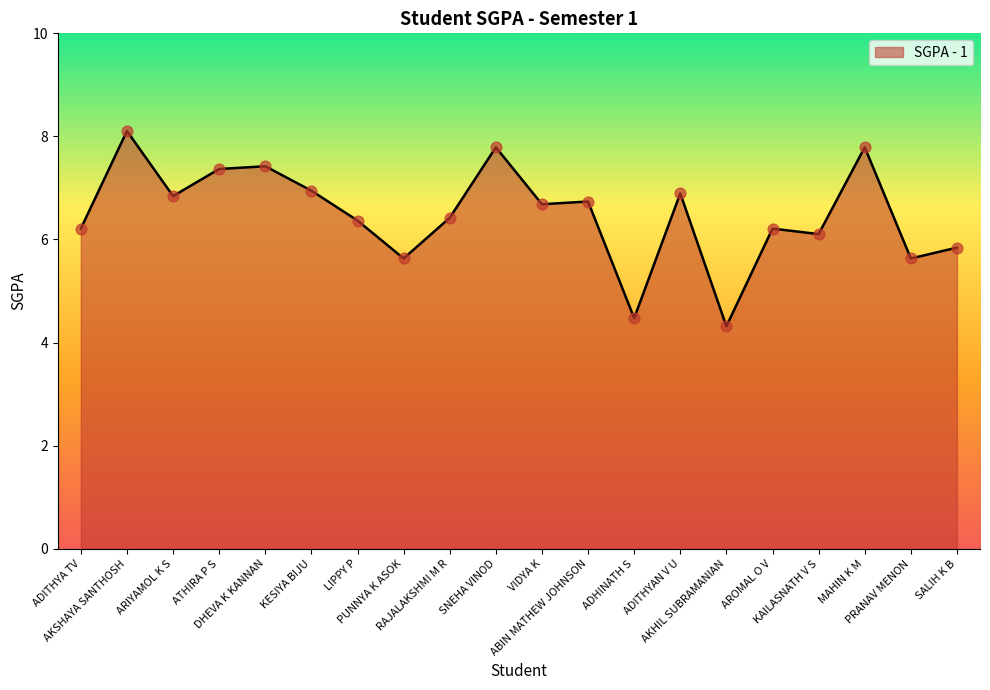

What is the ratio of the value at KESIYA BIJU to the value at AROMAL O V?

1.1